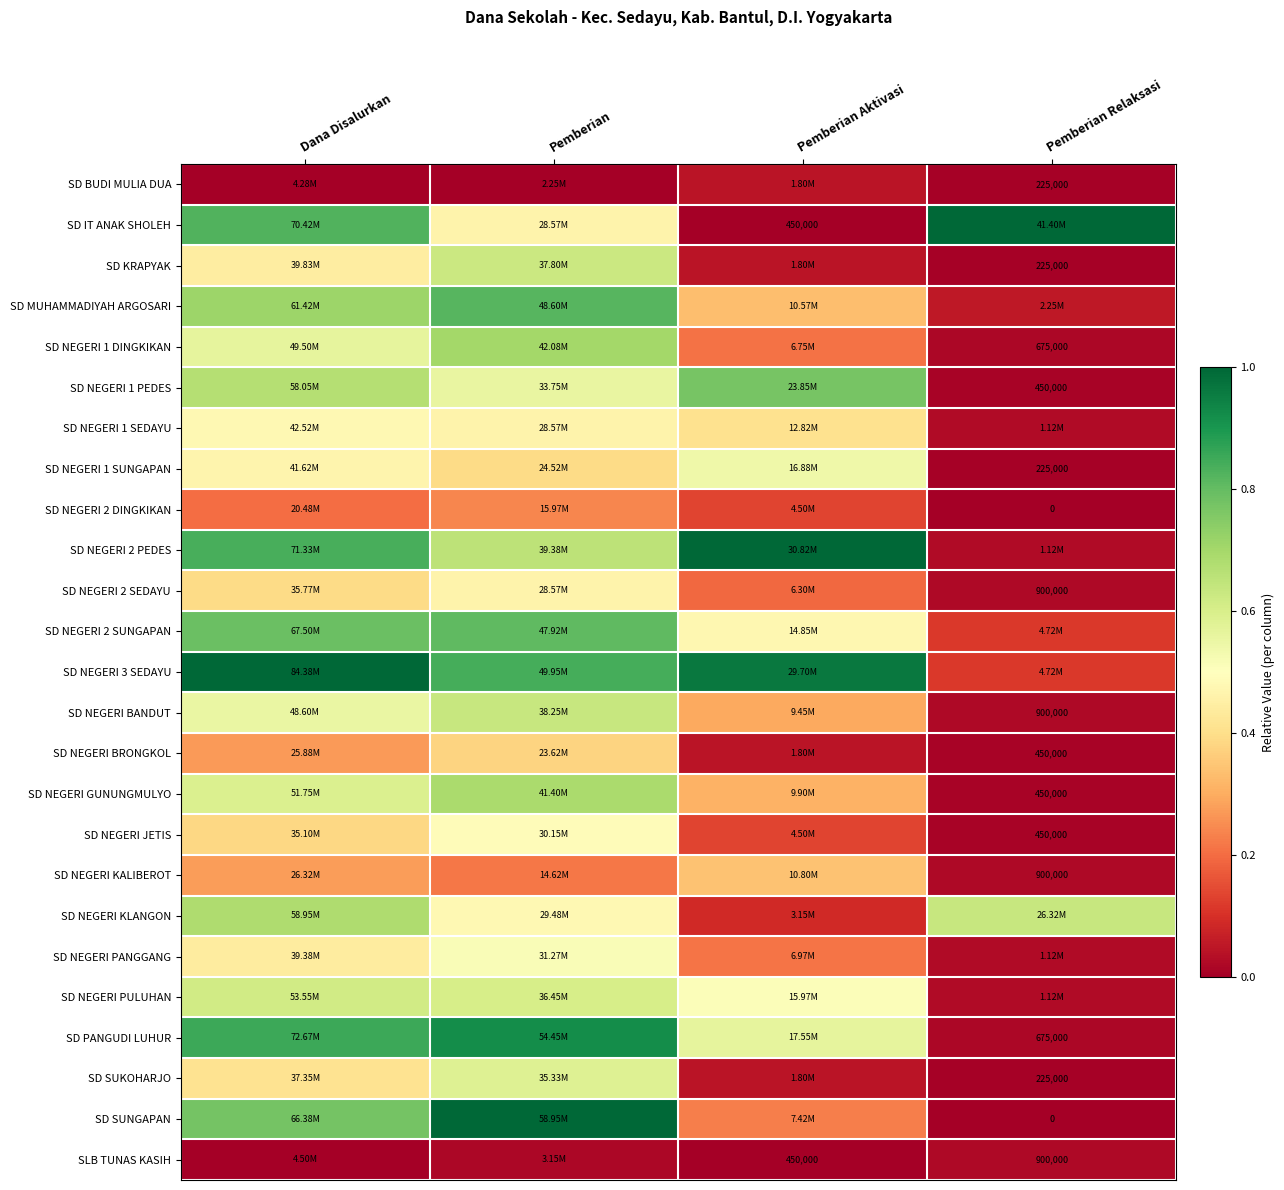

What is the difference between the maximum and minimum values in the SD NEGERI 1 PEDES series?

0.8